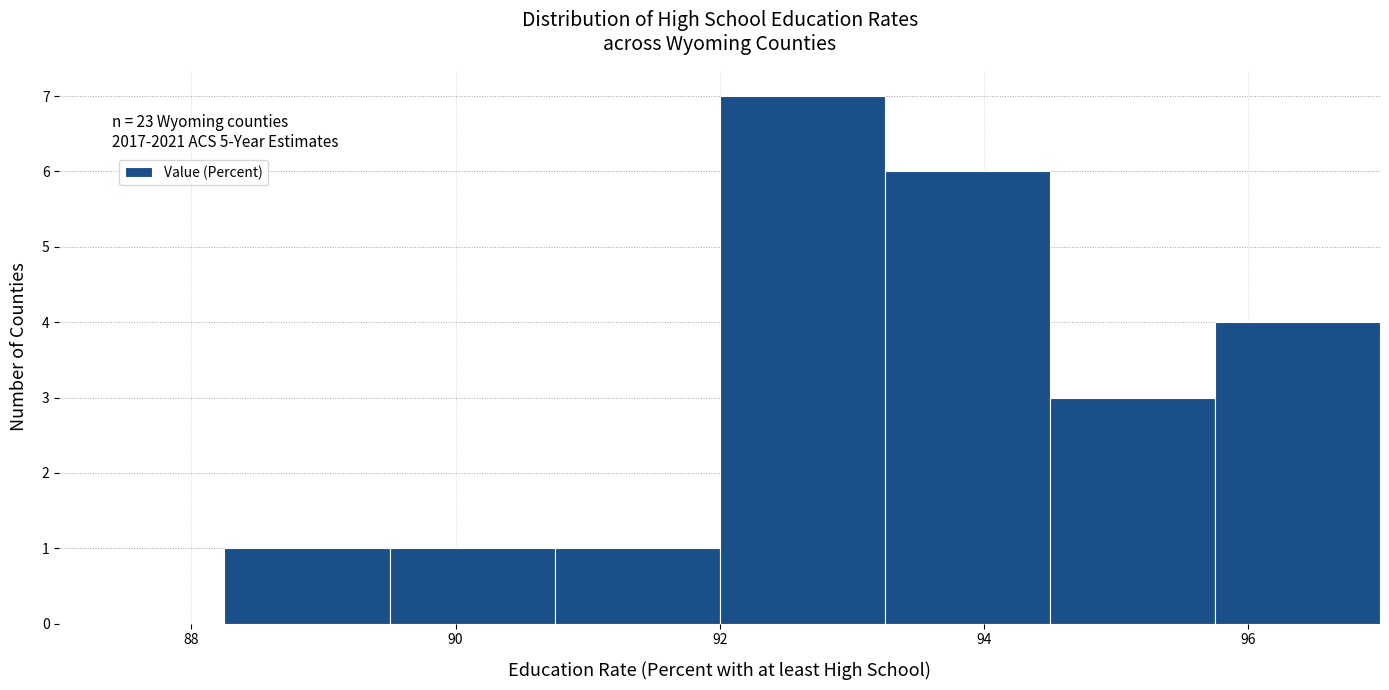

Over which range of the x-axis is the bar tallest?

92.00 to 93.25